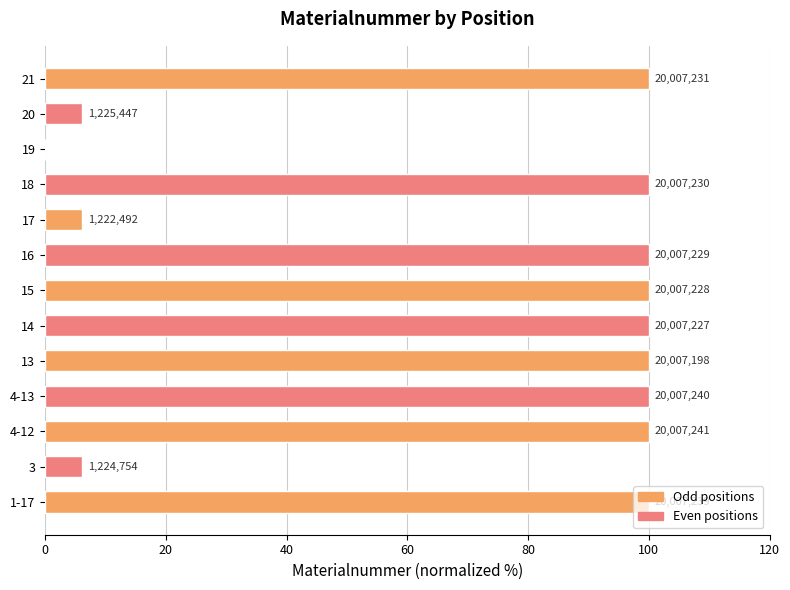

Are the bars horizontal?

Yes